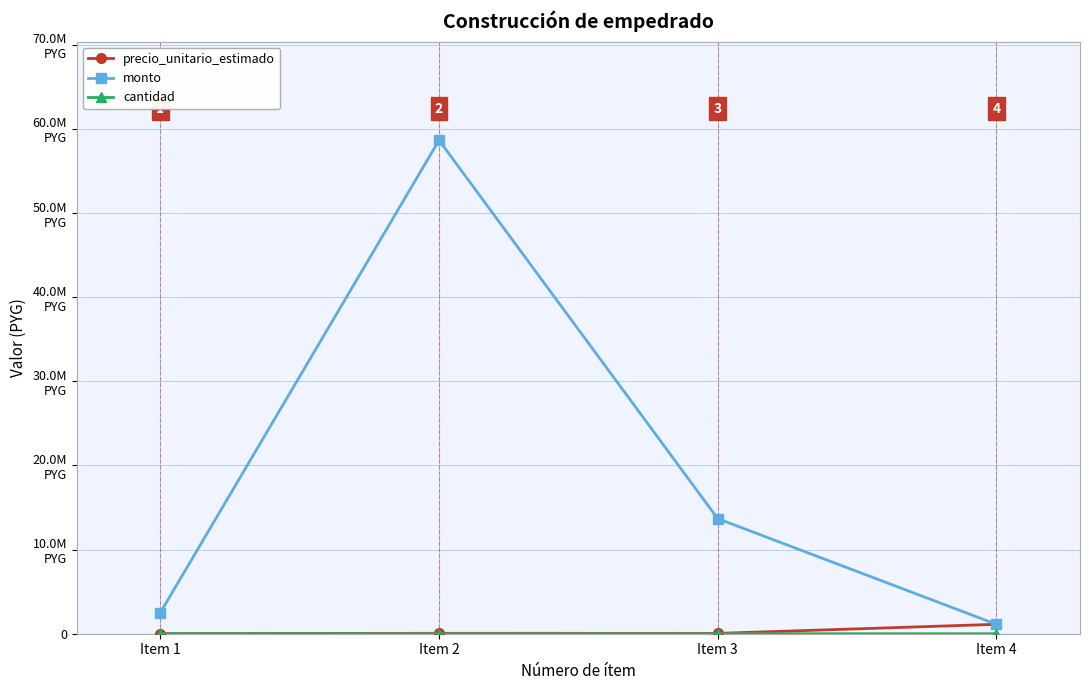

True or false: precio_unitario_estimado has a value of 1120000 at Item 4.

True